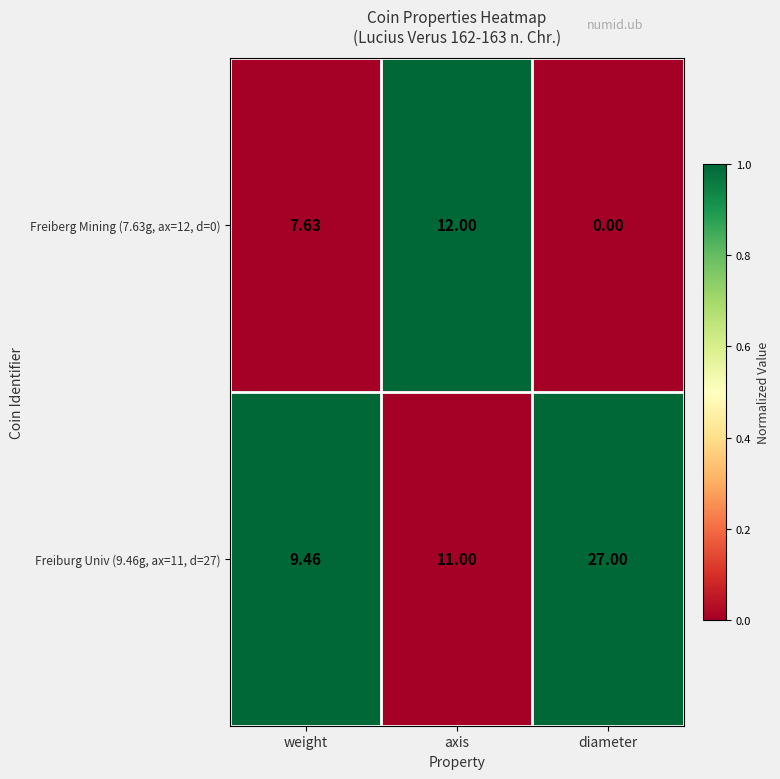

At which category does the chart reach its minimum across all series?

diameter